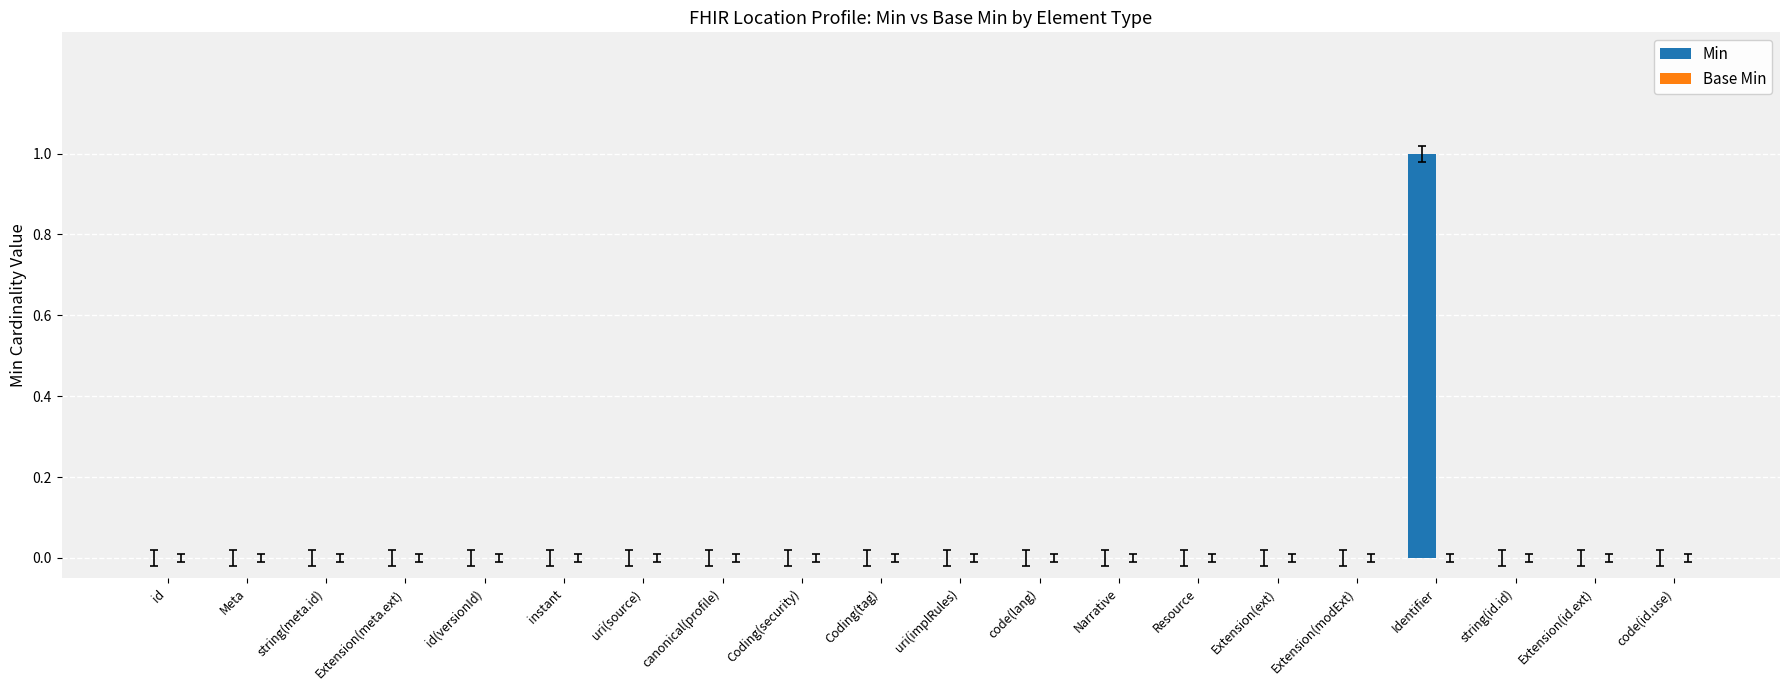

Is it true that the value at Meta is 0?

True